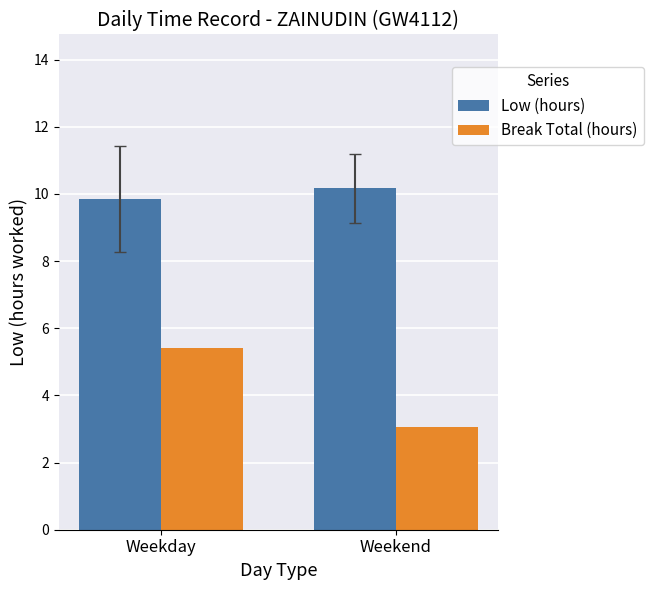

Which series changed the most between Weekday and Weekend?

Break Total (hours)